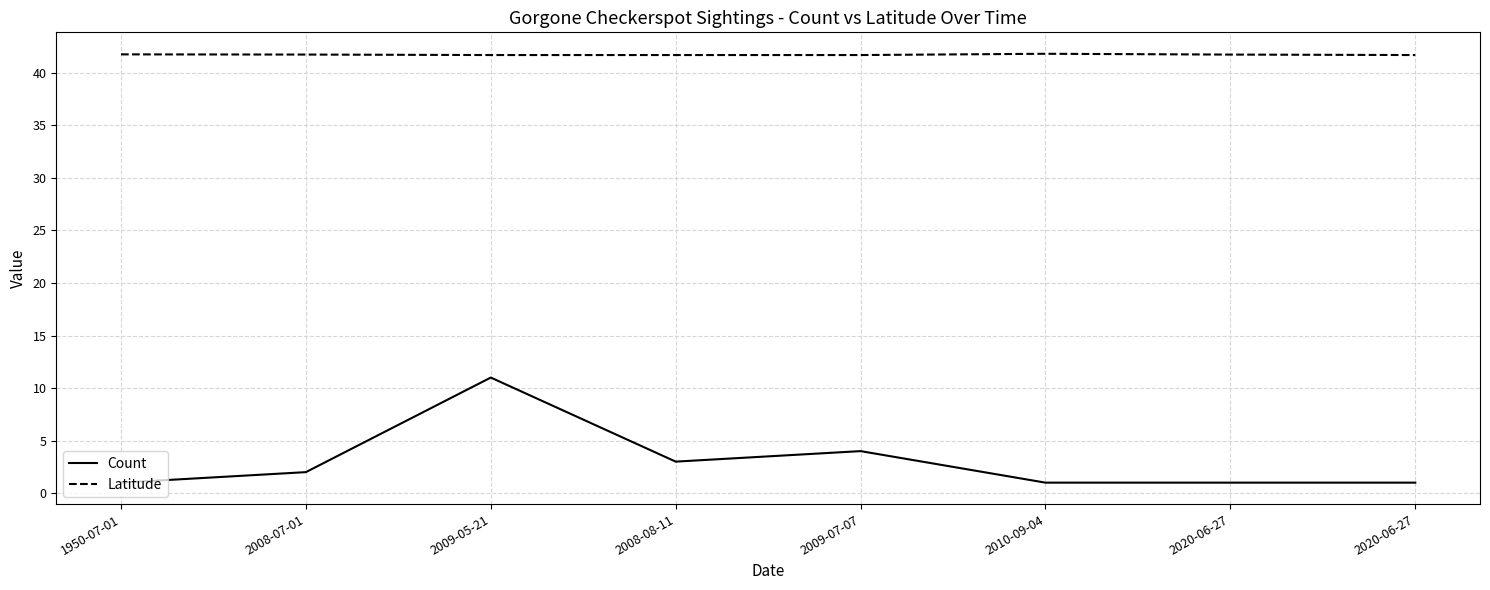

Rank the series by their average value, from lowest to highest.

Count, Latitude